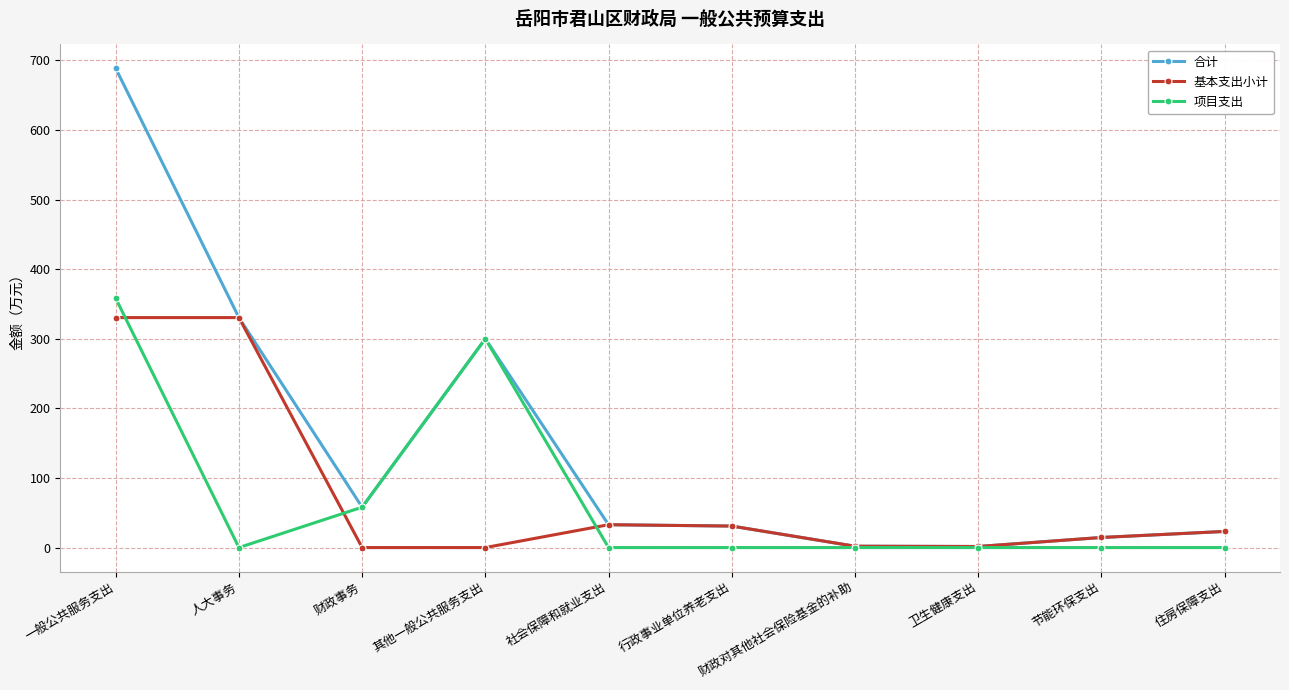

Which series has the largest total across all categories?

合计